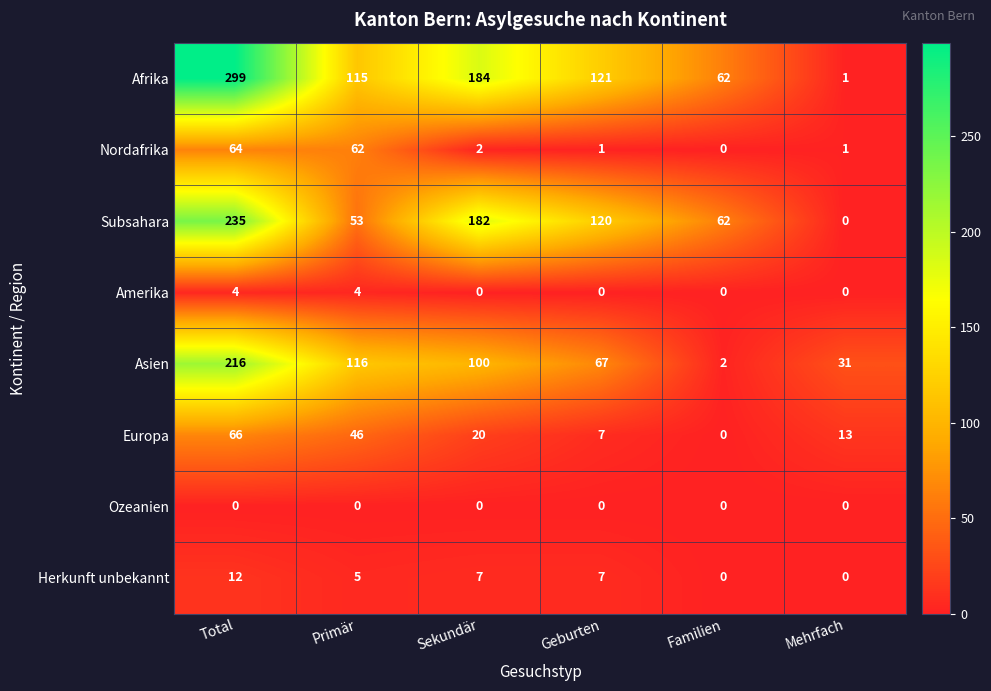

True or false: Asien has a value of 92 at Geburten.

False